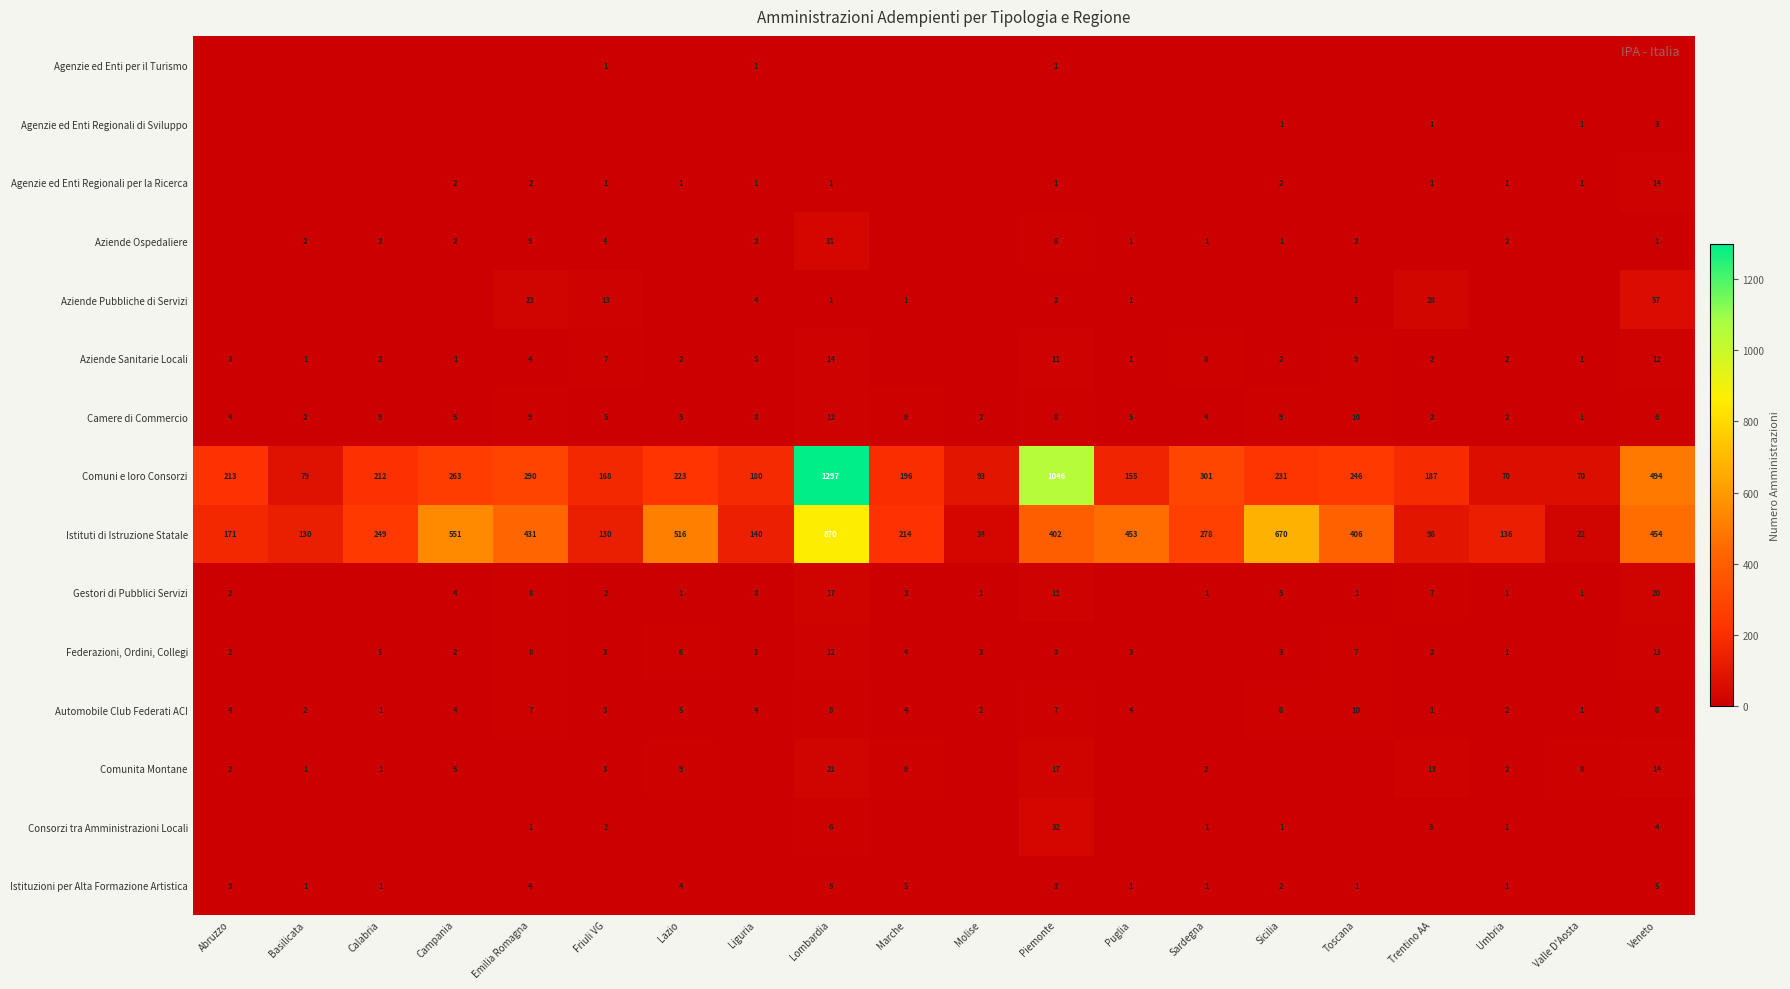

At which category is the sum across all series the highest?

Lombardia